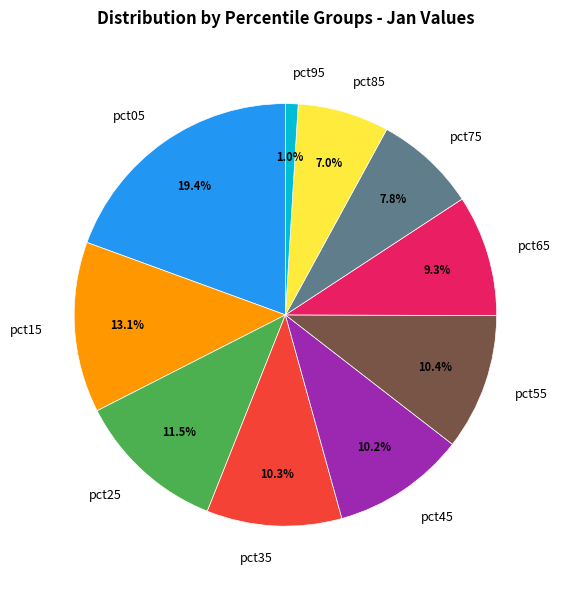

True or false: pct75 accounts for 8% of the total.

True